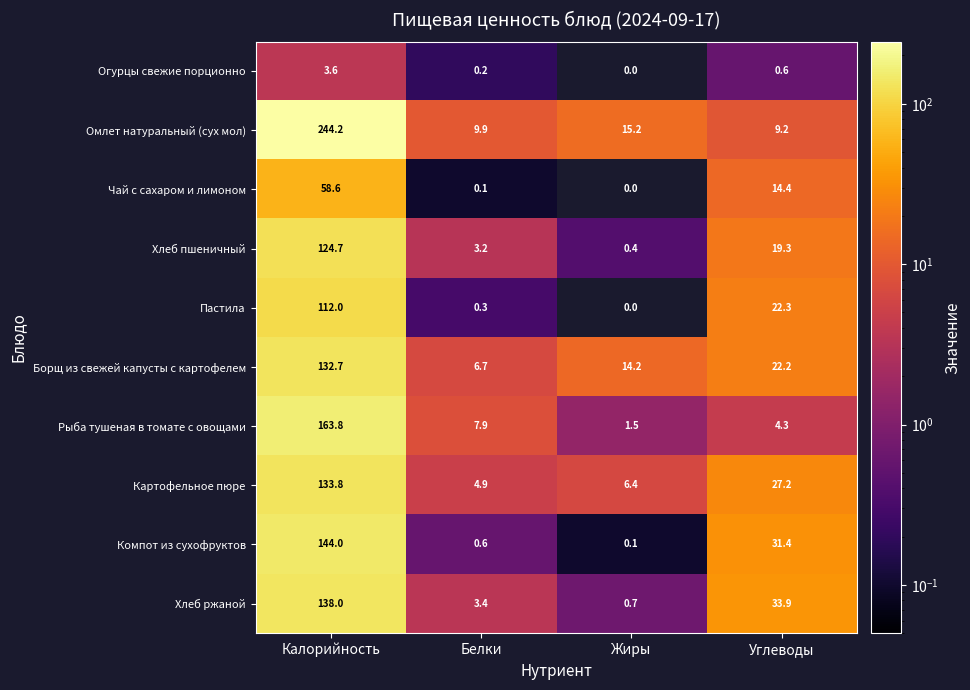

Count the number of categories in the chart.

4